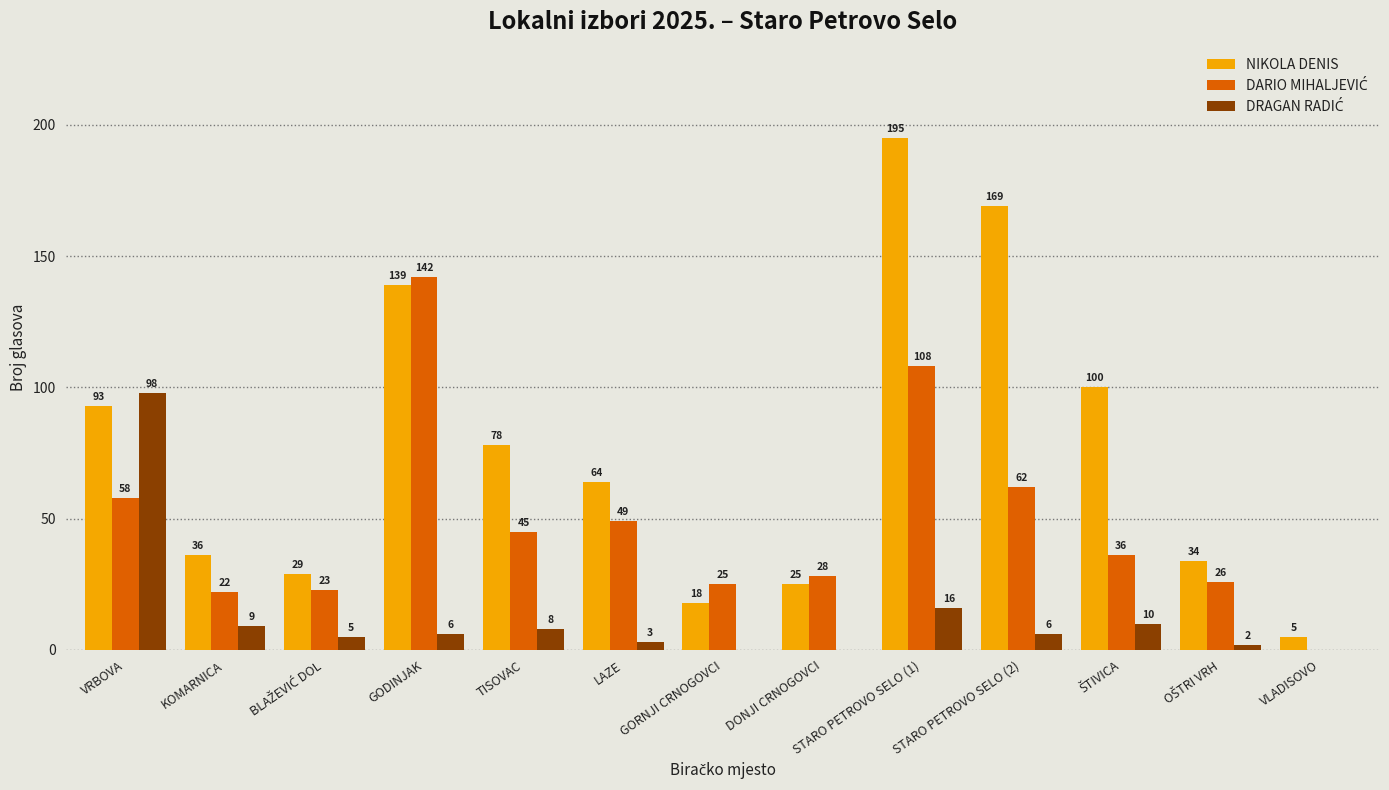

How many categories are shown in the chart?

13